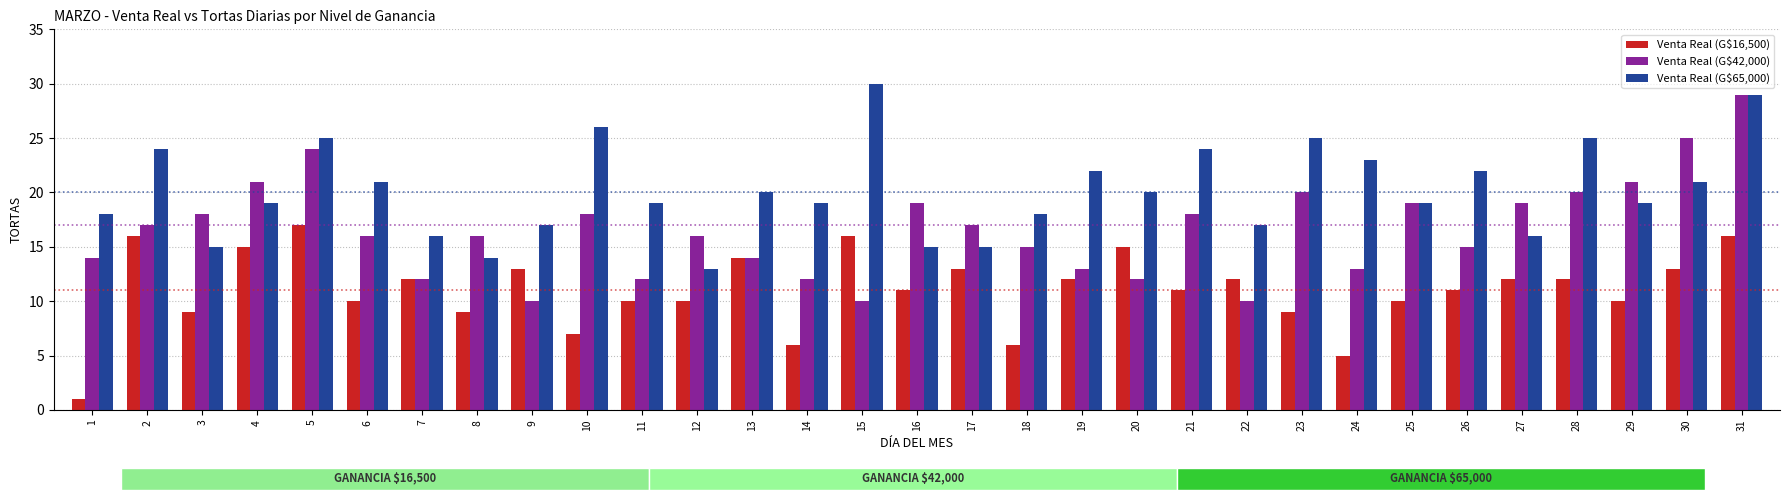

At which category is the sum across all series the highest?

31